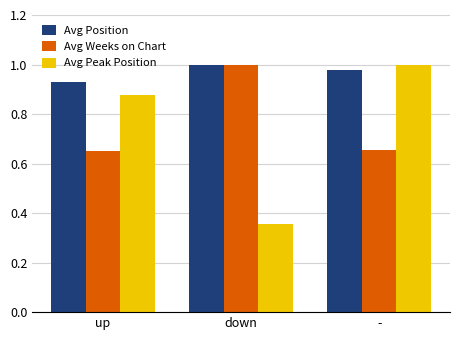

What is the difference between the maximum and minimum values in the Avg Position series?

0.1